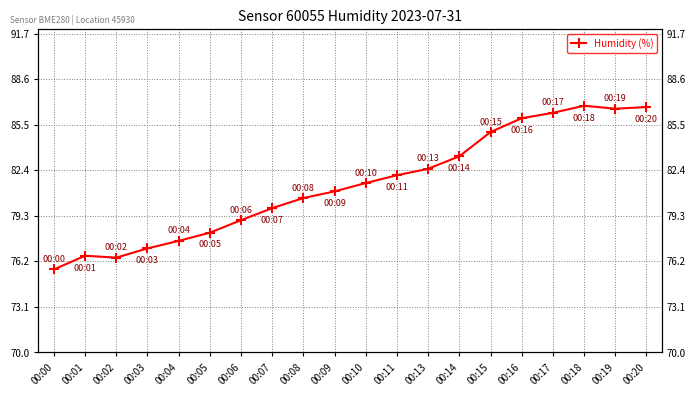

Count the number of values greater than 81.

10